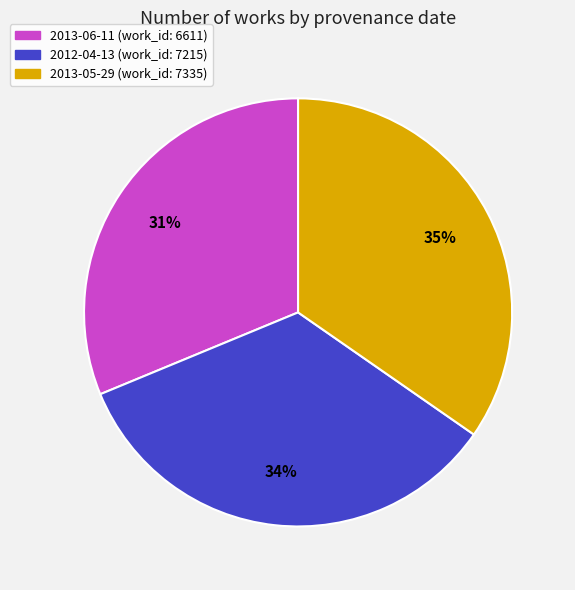

Rank the categories by value from lowest to highest.

2013-06-11, 2012-04-13, 2013-05-29